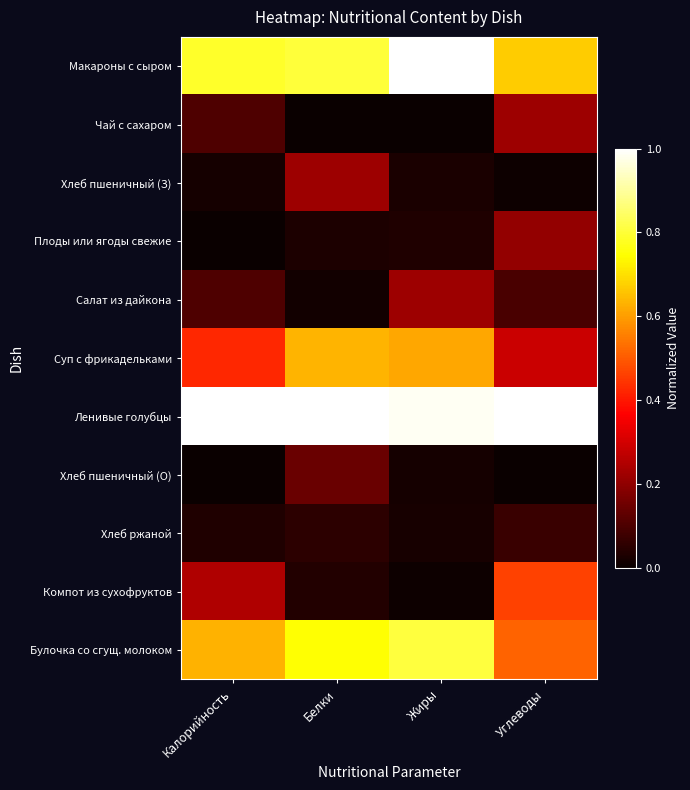

What is the maximum value shown in the chart?

1.0